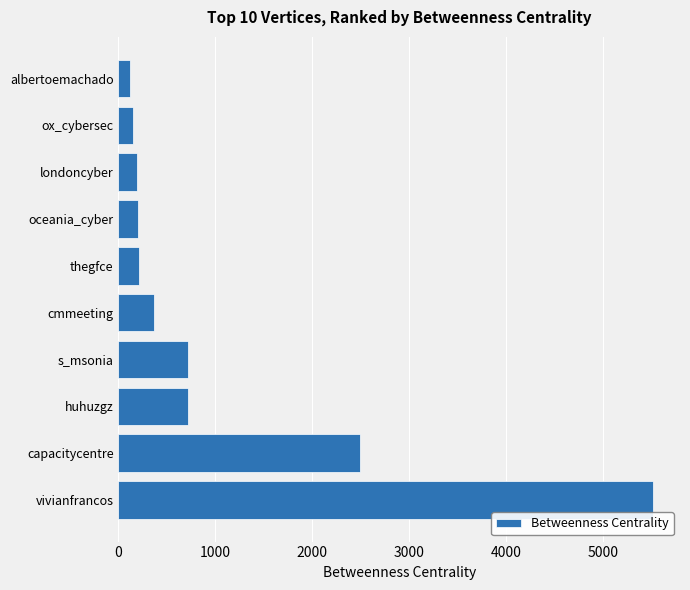

What is the sum of all values?

10684.6